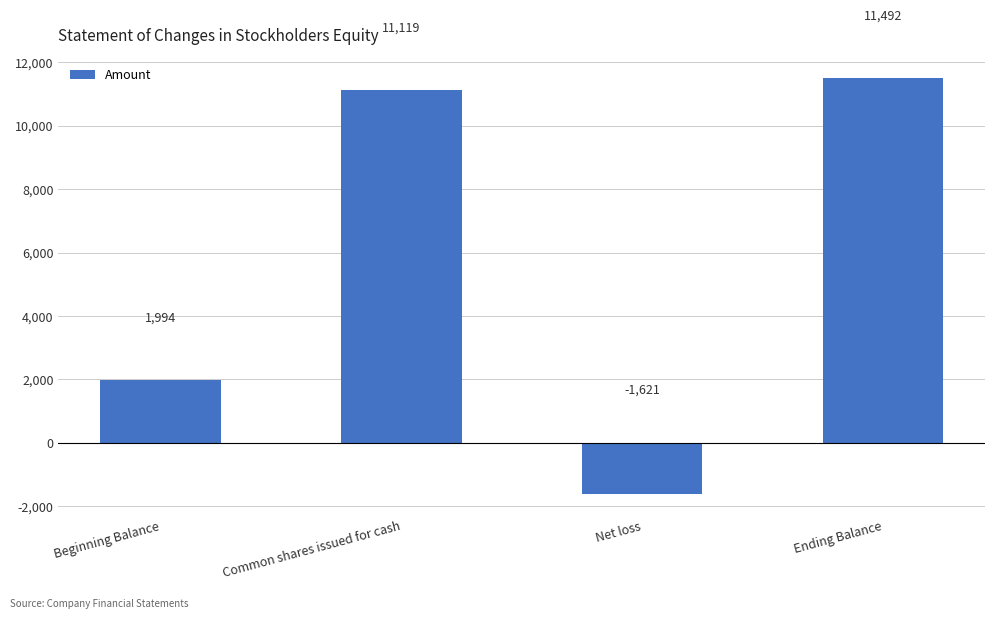

What is the label of the 2nd bar from the left?

Common shares issued for cash